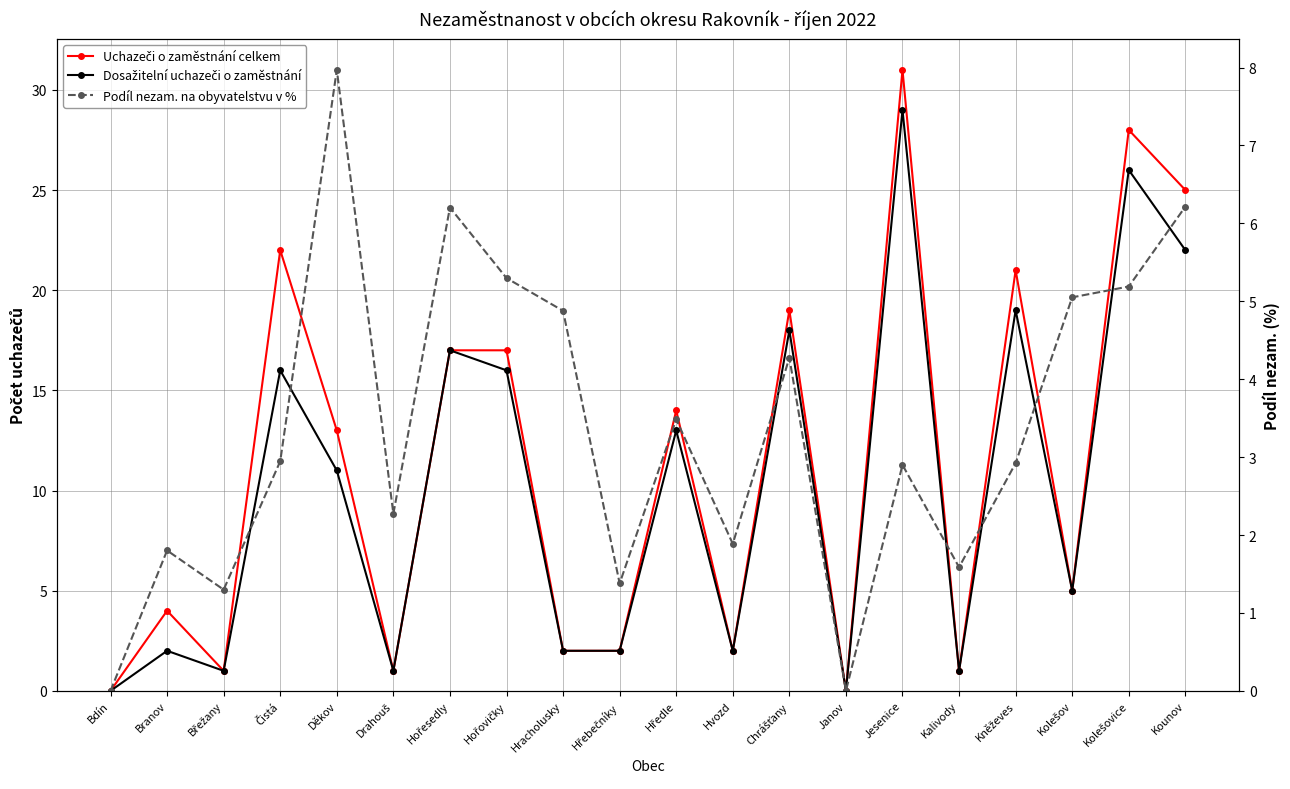

How many lines are shown in the chart?

3